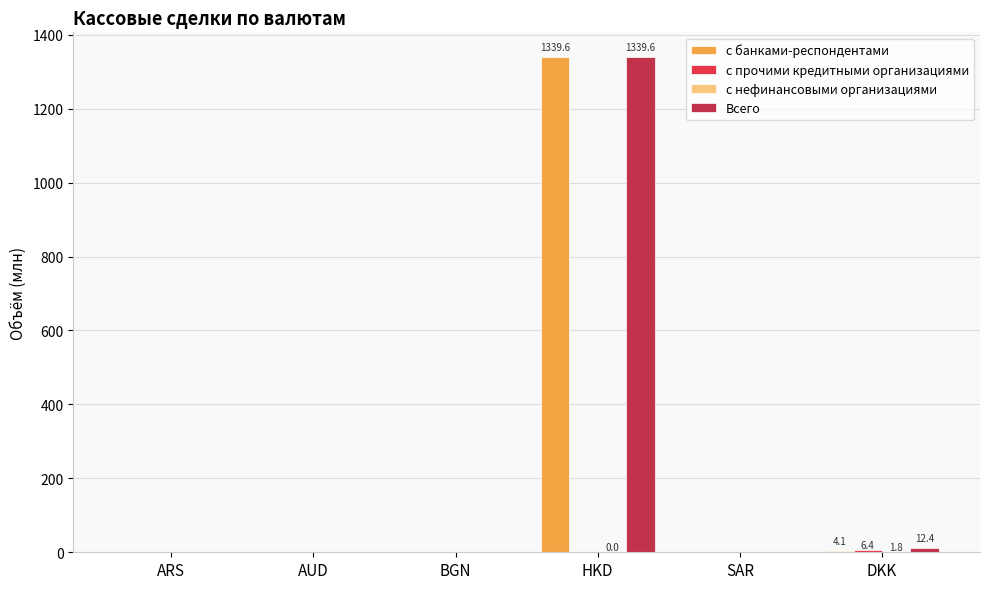

True or false: с банками-респондентами has a value of 0.0 at ARS.

True